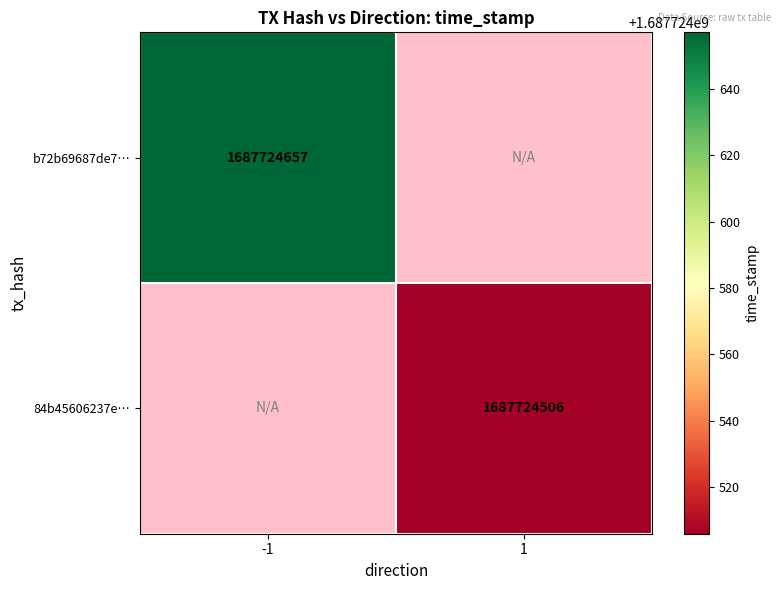

The b72b69687de7176d0fcaa61a32b92f906252cde series shows 2409320623 at 1. True or false?

False